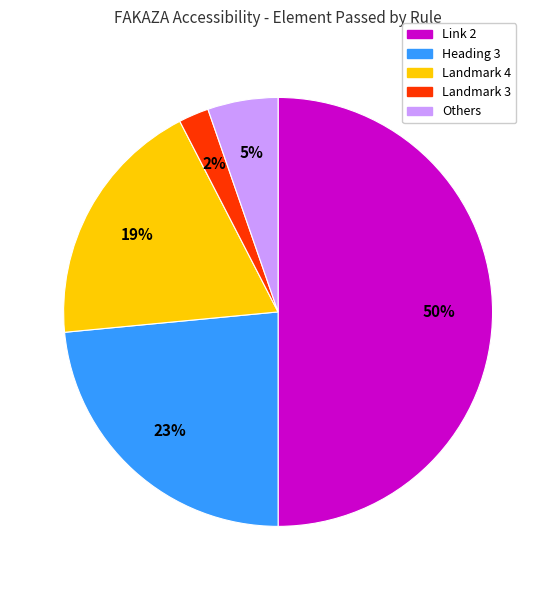

To the nearest percent, what is the average slice percentage?

20%